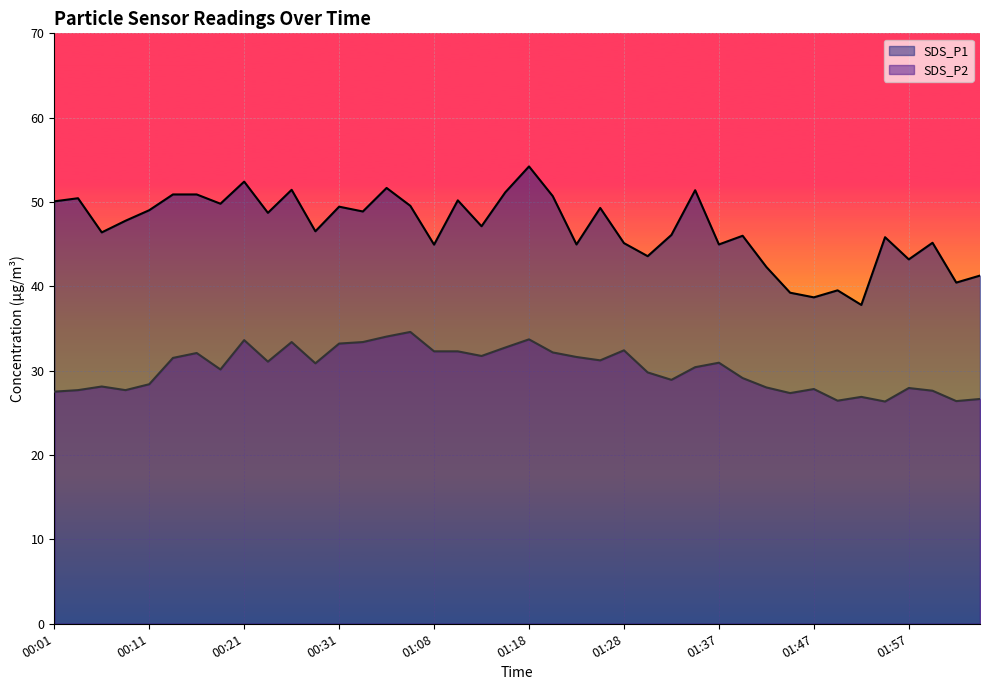

True or false: SDS_P1 has a value of 73.4 at 00:28.

False